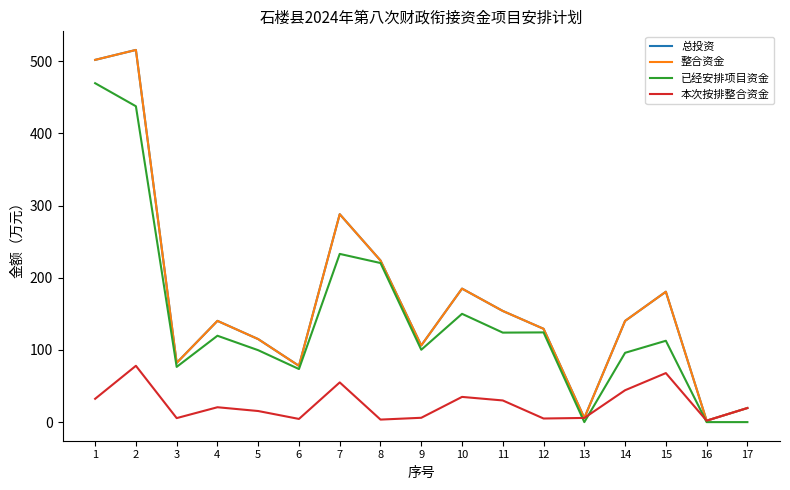

What is the average value of the 本次按排整合资金 series?

25.3